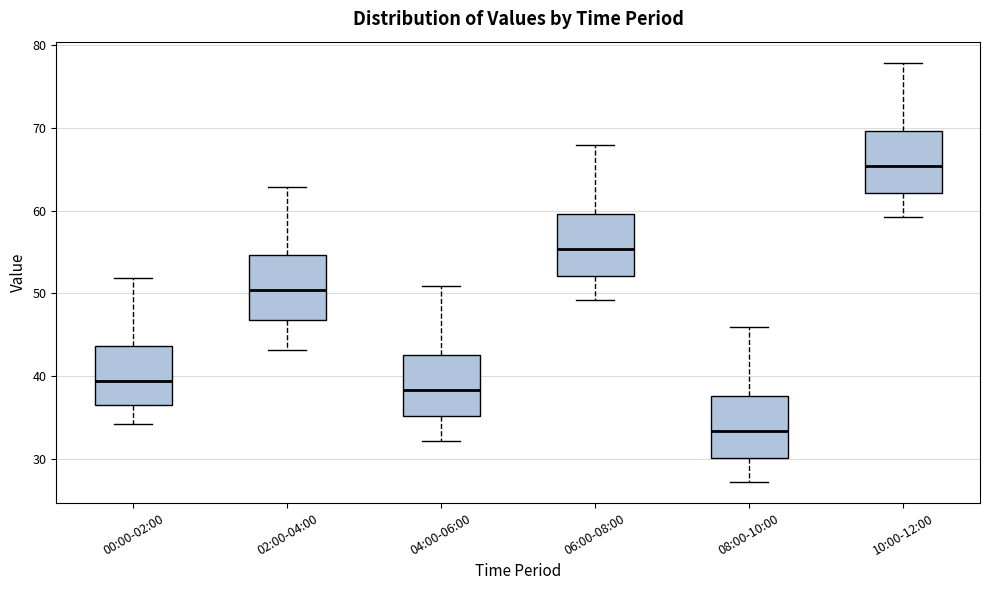

Where is the upper edge of the box for 08:00-10:00 on the y-axis? The values are not printed on the chart, so give them approximately, as read against the axis.

38